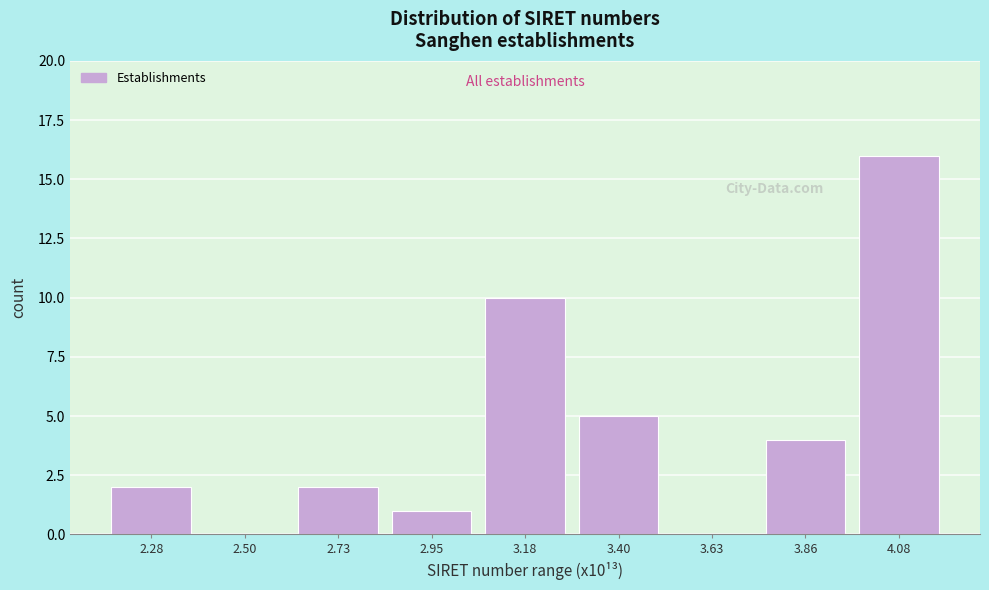

How tall is the bar that spans 3.75 to 3.95 on the x-axis? Neither the bar edges nor the heights are printed on the chart, so give them approximately, as read against the axes.

4